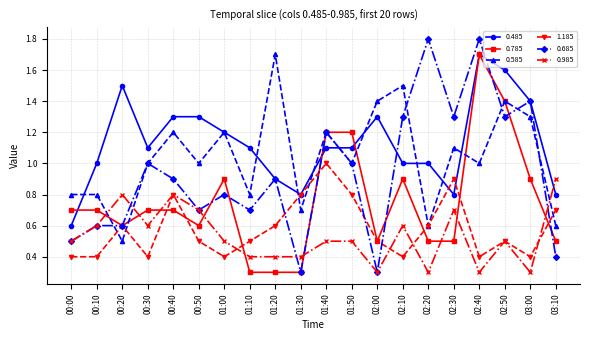

True or false: 0.585 has a value of 0.5 at 02:00.

False